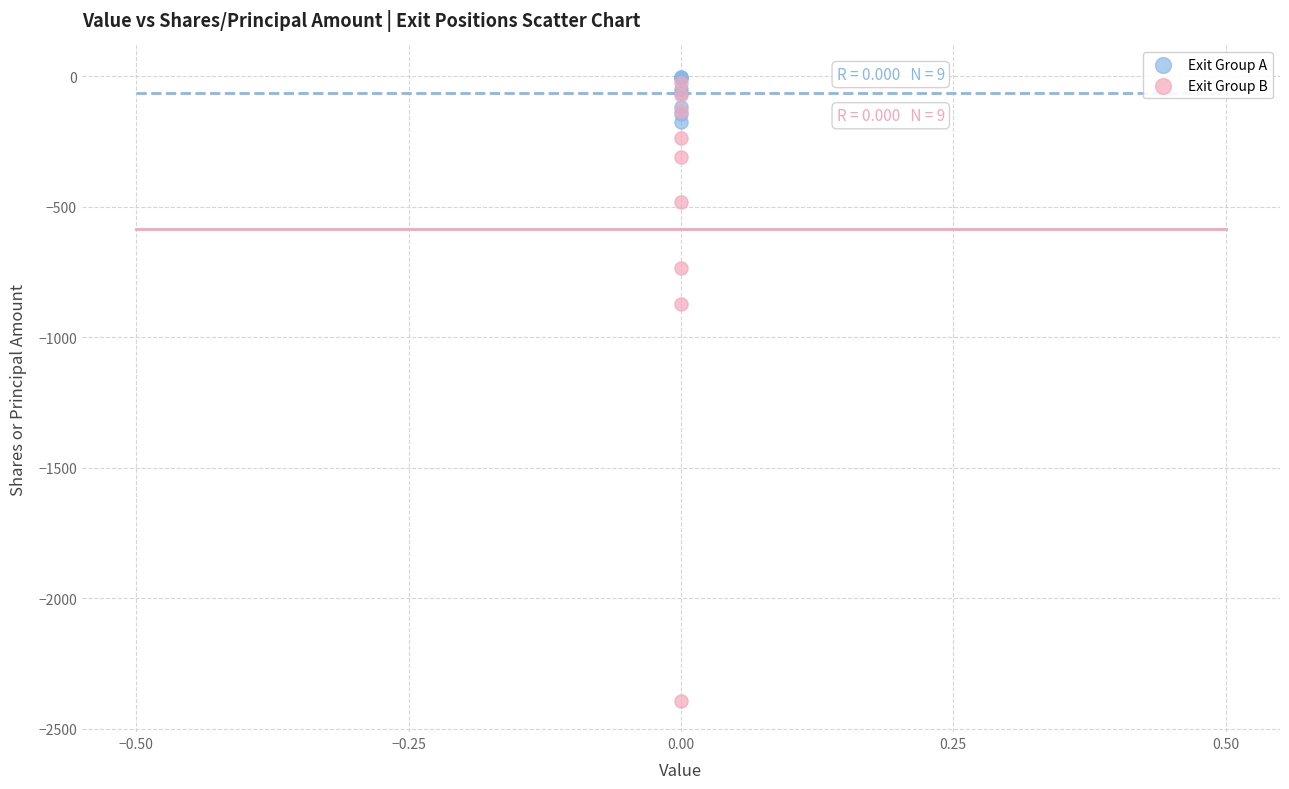

Which series reaches the maximum Y coordinate?

Exit Group A